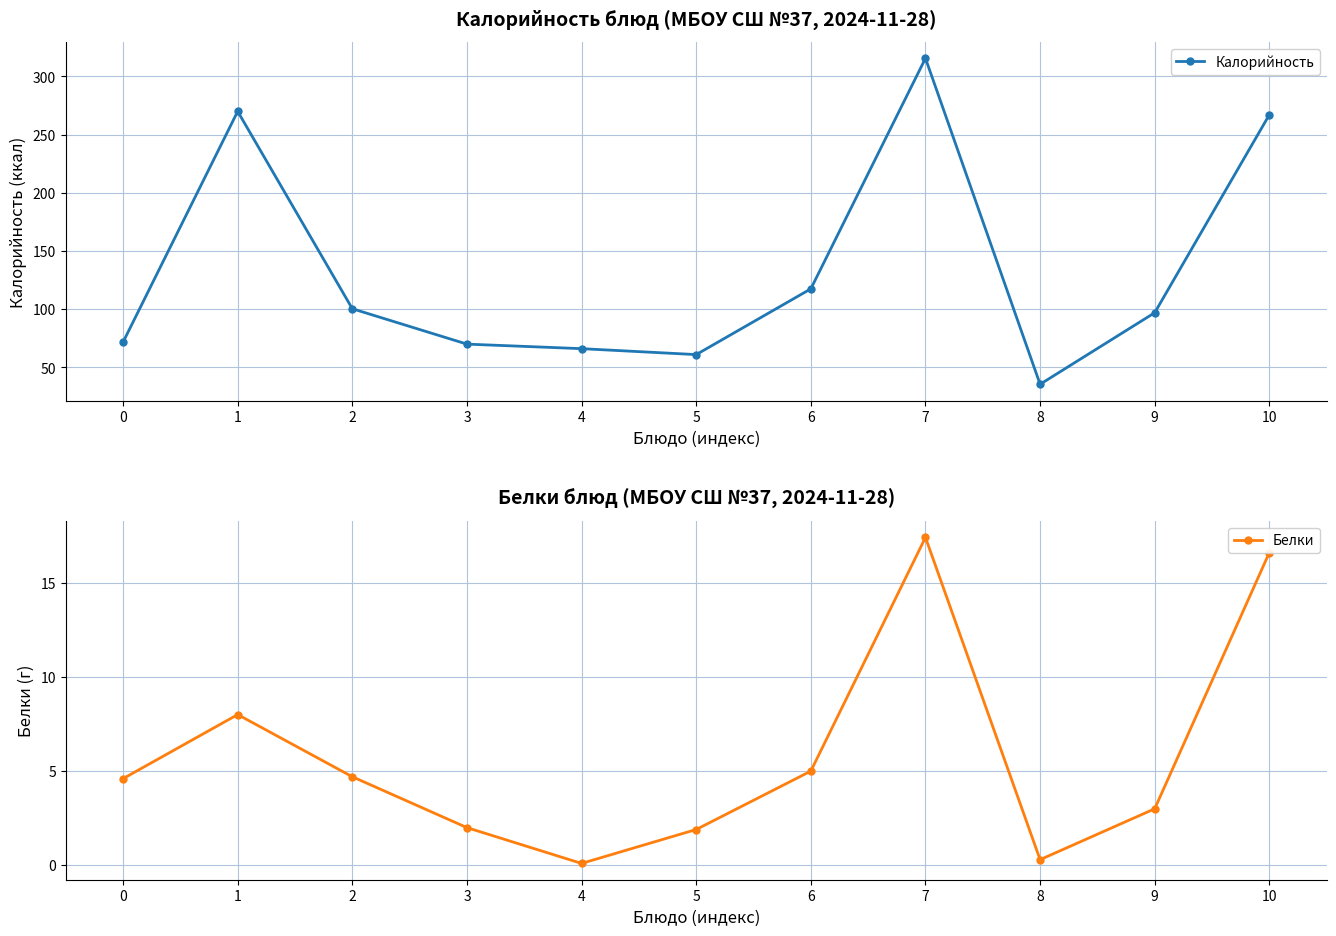

At which label does Белки reach its minimum?

4